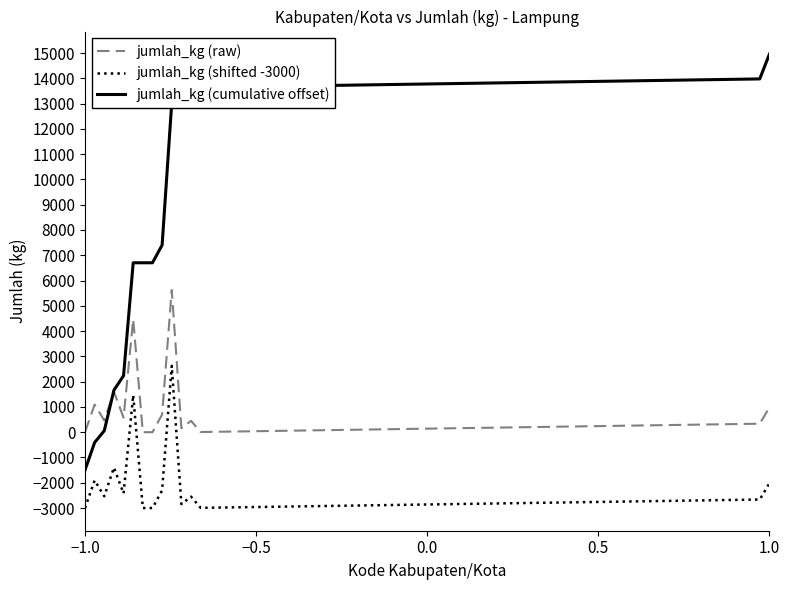

List the series in order of their overall mean, highest first.

jumlah_kg (cumulative offset), jumlah_kg (raw), jumlah_kg (shifted -3000)